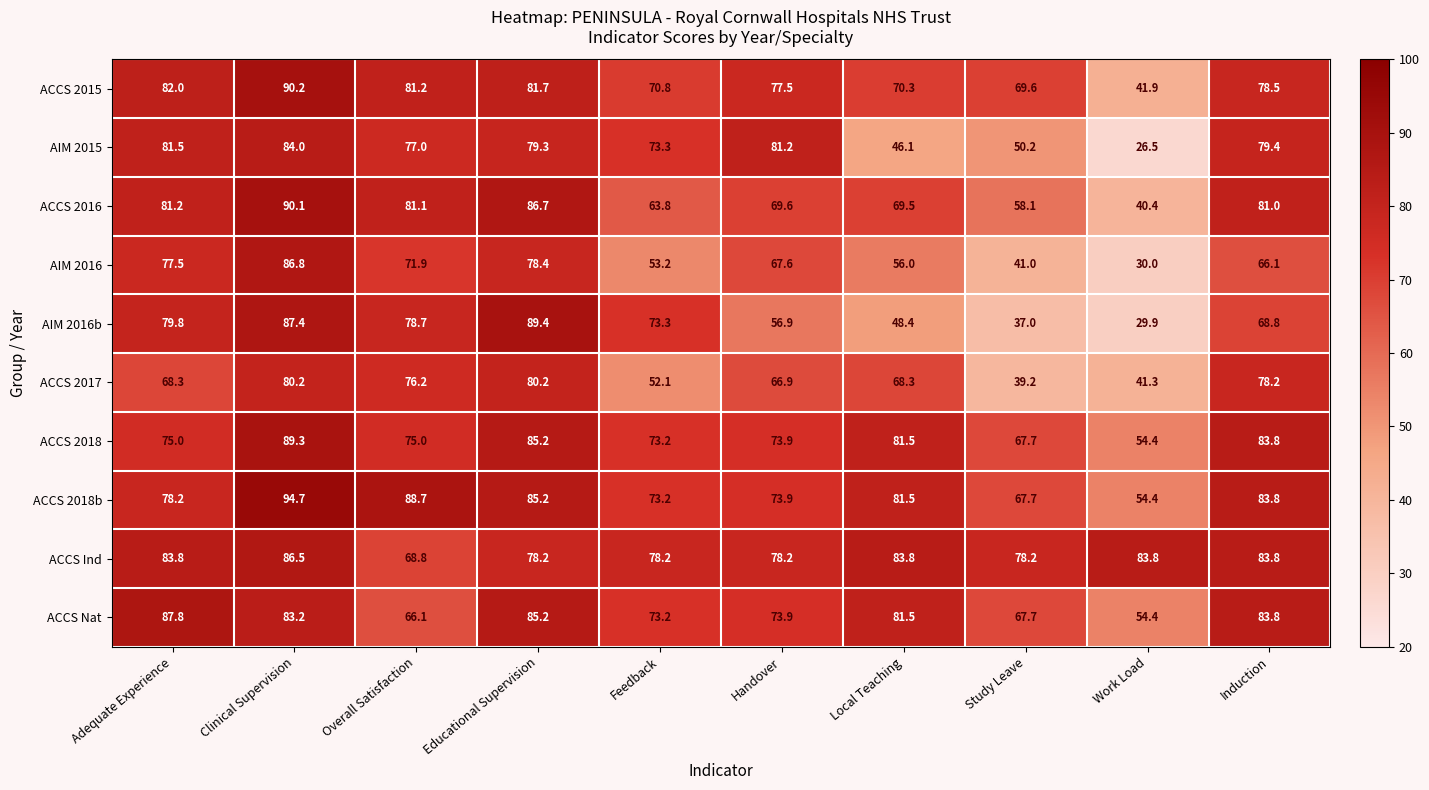

Which series has the largest range (max minus min)?

AIM 2016b